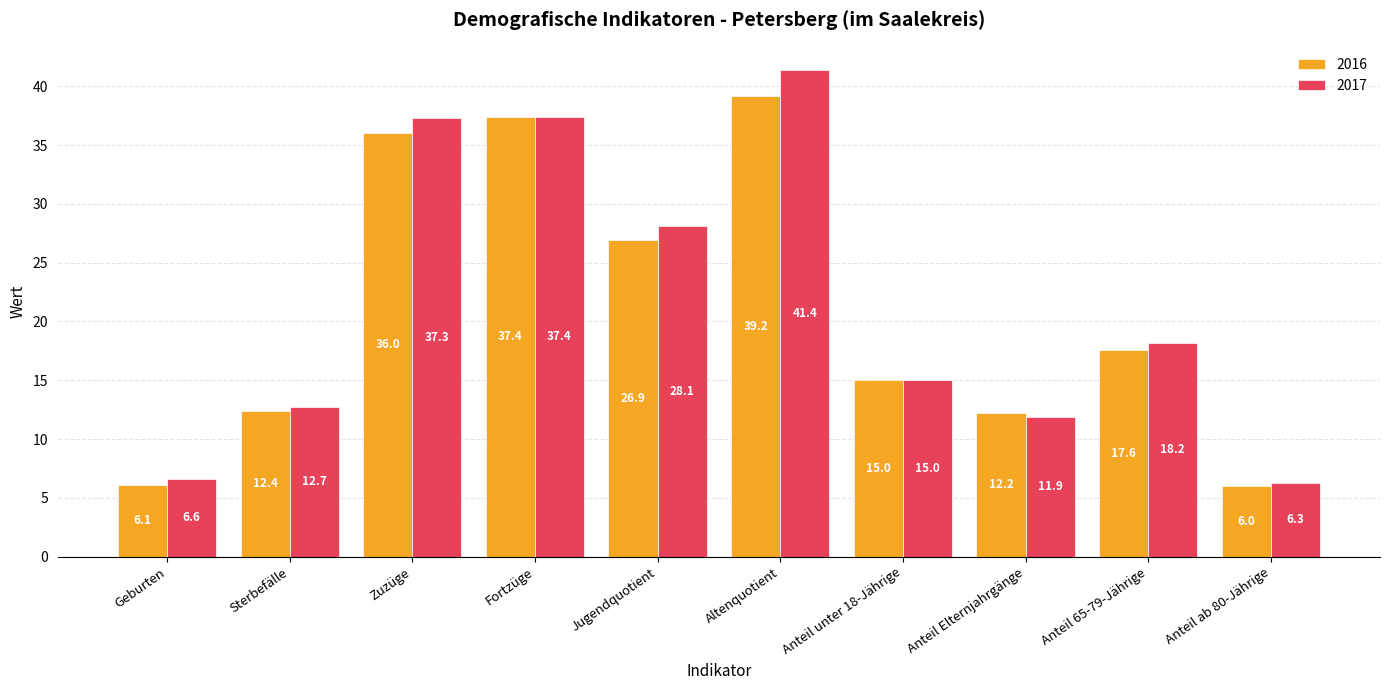

Is it true that 2017 equals 2.5 at Anteil ab 80-Jährige?

False